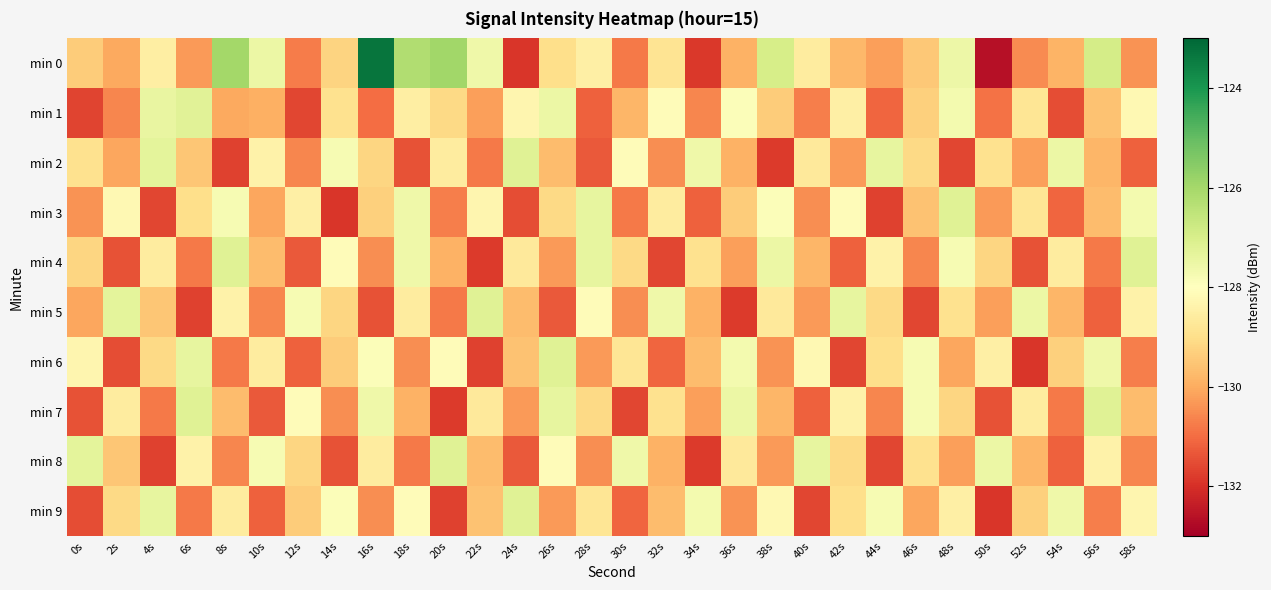

Reading left to right, what are all the values shown in this chart?

min 0: 0s=-129.4	2s=-130.1	4s=-128.5	6s=-130.3	8s=-126.0	10s=-127.5	12s=-130.8	14s=-129.2	16s=-123.3	18s=-126.2	20s=-126.0	22s=-127.6	24s=-131.9	26s=-129.0	28s=-128.5	30s=-130.8	32s=-128.8	34s=-131.8	36s=-129.9	38s=-127.0	40s=-128.6	42s=-129.8	44s=-130.2	46s=-129.5	48s=-127.6	50s=-132.6	52s=-130.5	54s=-129.9	56s=-126.9	58s=-130.4
min 1: 0s=-131.7	2s=-130.6	4s=-127.4	6s=-127.2	8s=-130.1	10s=-129.9	12s=-131.6	14s=-128.9	16s=-131.0	18s=-128.5	20s=-129.1	22s=-130.2	24s=-128.3	26s=-127.5	28s=-131.2	30s=-129.8	32s=-128.1	34s=-130.6	36s=-127.9	38s=-129.4	40s=-130.7	42s=-128.5	44s=-131.1	46s=-129.3	48s=-127.7	50s=-130.9	52s=-128.8	54s=-131.5	56s=-129.6	58s=-128.2
min 2: 0s=-128.9	2s=-130.1	4s=-127.3	6s=-129.5	8s=-131.7	10s=-128.4	12s=-130.6	14s=-127.8	16s=-129.2	18s=-131.4	20s=-128.6	22s=-130.8	24s=-127.2	26s=-129.7	28s=-131.3	30s=-128.1	32s=-130.5	34s=-127.6	36s=-129.9	38s=-131.8	40s=-128.7	42s=-130.3	44s=-127.4	46s=-129.1	48s=-131.6	50s=-128.9	52s=-130.2	54s=-127.5	56s=-129.8	58s=-131.2
min 3: 0s=-130.4	2s=-128.2	4s=-131.6	6s=-129.0	8s=-127.8	10s=-130.1	12s=-128.5	14s=-131.9	16s=-129.3	18s=-127.6	20s=-130.7	22s=-128.3	24s=-131.5	26s=-129.1	28s=-127.4	30s=-130.8	32s=-128.6	34s=-131.2	36s=-129.4	38s=-127.9	40s=-130.5	42s=-128.1	44s=-131.7	46s=-129.6	48s=-127.2	50s=-130.3	52s=-128.8	54s=-131.1	56s=-129.7	58s=-127.7
min 4: 0s=-129.2	2s=-131.4	4s=-128.6	6s=-130.8	8s=-127.2	10s=-129.7	12s=-131.3	14s=-128.1	16s=-130.5	18s=-127.6	20s=-129.9	22s=-131.8	24s=-128.7	26s=-130.3	28s=-127.4	30s=-129.1	32s=-131.6	34s=-128.9	36s=-130.2	38s=-127.5	40s=-129.8	42s=-131.2	44s=-128.4	46s=-130.6	48s=-127.8	50s=-129.2	52s=-131.4	54s=-128.6	56s=-130.8	58s=-127.2
min 5: 0s=-130.1	2s=-127.3	4s=-129.5	6s=-131.7	8s=-128.4	10s=-130.6	12s=-127.8	14s=-129.2	16s=-131.4	18s=-128.6	20s=-130.8	22s=-127.2	24s=-129.7	26s=-131.3	28s=-128.1	30s=-130.5	32s=-127.6	34s=-129.9	36s=-131.8	38s=-128.7	40s=-130.3	42s=-127.4	44s=-129.1	46s=-131.6	48s=-128.9	50s=-130.2	52s=-127.5	54s=-129.8	56s=-131.2	58s=-128.4
min 6: 0s=-128.3	2s=-131.5	4s=-129.1	6s=-127.4	8s=-130.8	10s=-128.6	12s=-131.2	14s=-129.4	16s=-127.9	18s=-130.5	20s=-128.1	22s=-131.7	24s=-129.6	26s=-127.2	28s=-130.3	30s=-128.8	32s=-131.1	34s=-129.7	36s=-127.7	38s=-130.4	40s=-128.2	42s=-131.6	44s=-129.0	46s=-127.8	48s=-130.1	50s=-128.5	52s=-131.9	54s=-129.3	56s=-127.6	58s=-130.7
min 7: 0s=-131.4	2s=-128.6	4s=-130.8	6s=-127.2	8s=-129.7	10s=-131.3	12s=-128.1	14s=-130.5	16s=-127.6	18s=-129.9	20s=-131.8	22s=-128.7	24s=-130.3	26s=-127.4	28s=-129.1	30s=-131.6	32s=-128.9	34s=-130.2	36s=-127.5	38s=-129.8	40s=-131.2	42s=-128.4	44s=-130.6	46s=-127.8	48s=-129.2	50s=-131.4	52s=-128.6	54s=-130.8	56s=-127.2	58s=-129.7
min 8: 0s=-127.3	2s=-129.5	4s=-131.7	6s=-128.4	8s=-130.6	10s=-127.8	12s=-129.2	14s=-131.4	16s=-128.6	18s=-130.8	20s=-127.2	22s=-129.7	24s=-131.3	26s=-128.1	28s=-130.5	30s=-127.6	32s=-129.9	34s=-131.8	36s=-128.7	38s=-130.3	40s=-127.4	42s=-129.1	44s=-131.6	46s=-128.9	48s=-130.2	50s=-127.5	52s=-129.8	54s=-131.2	56s=-128.4	58s=-130.6
min 9: 0s=-131.5	2s=-129.1	4s=-127.4	6s=-130.8	8s=-128.6	10s=-131.2	12s=-129.4	14s=-127.9	16s=-130.5	18s=-128.1	20s=-131.7	22s=-129.6	24s=-127.2	26s=-130.3	28s=-128.8	30s=-131.1	32s=-129.7	34s=-127.7	36s=-130.4	38s=-128.2	40s=-131.6	42s=-129.0	44s=-127.8	46s=-130.1	48s=-128.5	50s=-131.9	52s=-129.3	54s=-127.6	56s=-130.7	58s=-128.3